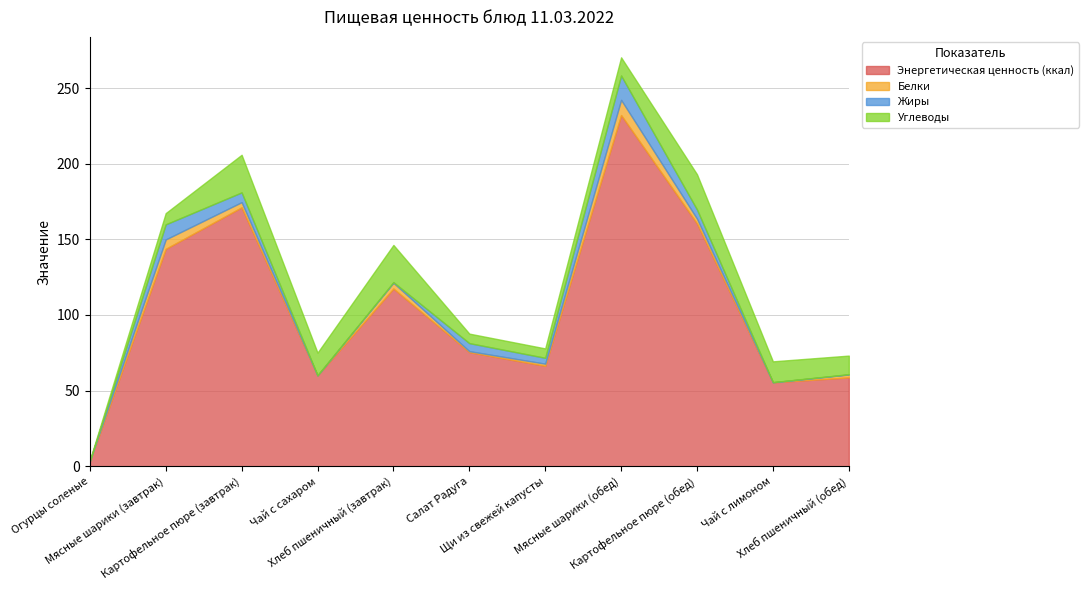

What are all the series names shown in the legend?

Энергетическая ценность (ккал), Белки, Жиры, Углеводы